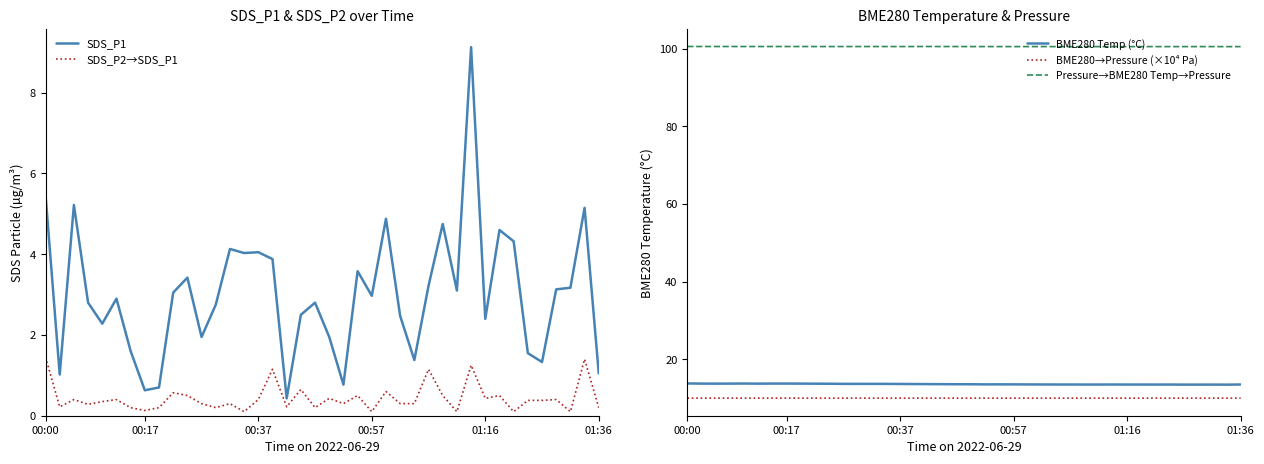

What is the minimum value for BME280→Pressure (×10⁴ Pa)?

10.1